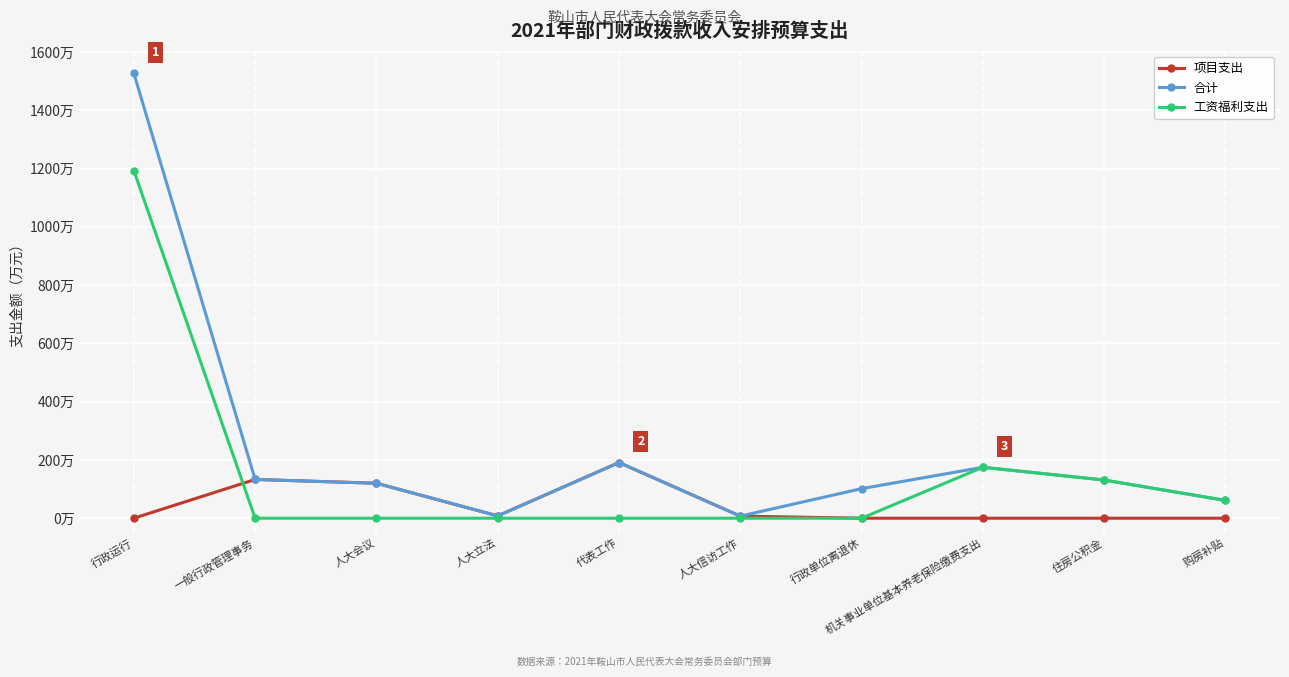

The value of 工资福利支出 at 购房补贴 is 41.1. True or false?

False